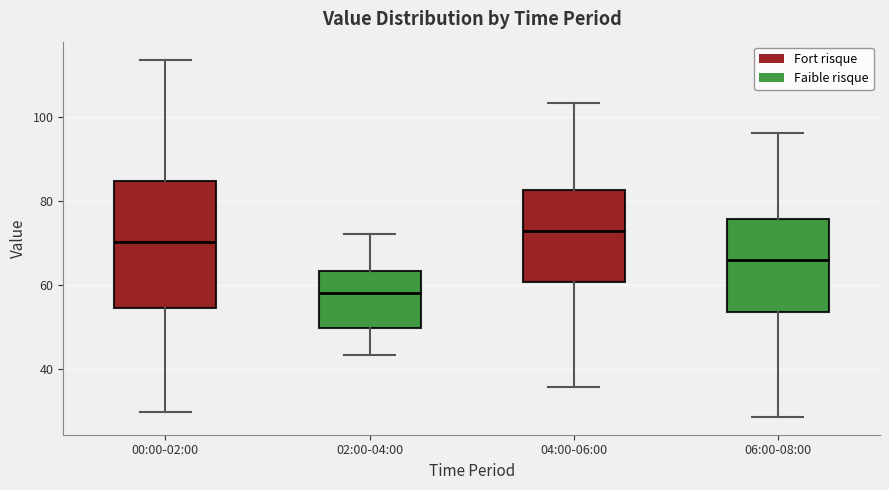

Where is the lower edge of the box for 00:00-02:00 on the y-axis? The values are not printed on the chart, so give them approximately, as read against the axis.

54